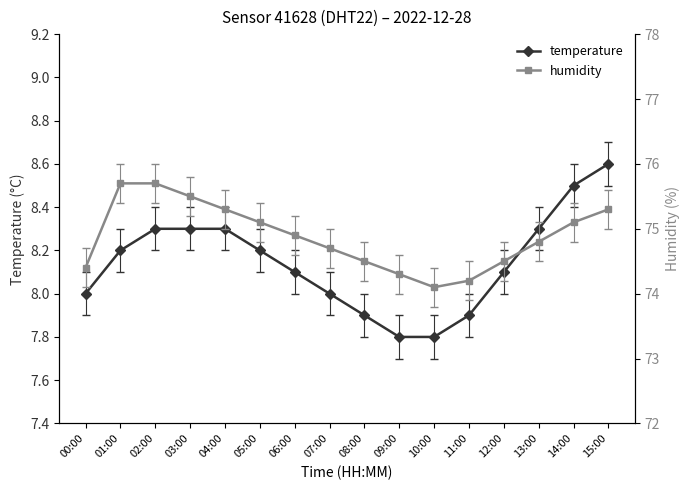

What is the total value across all series at 09:00?

82.1